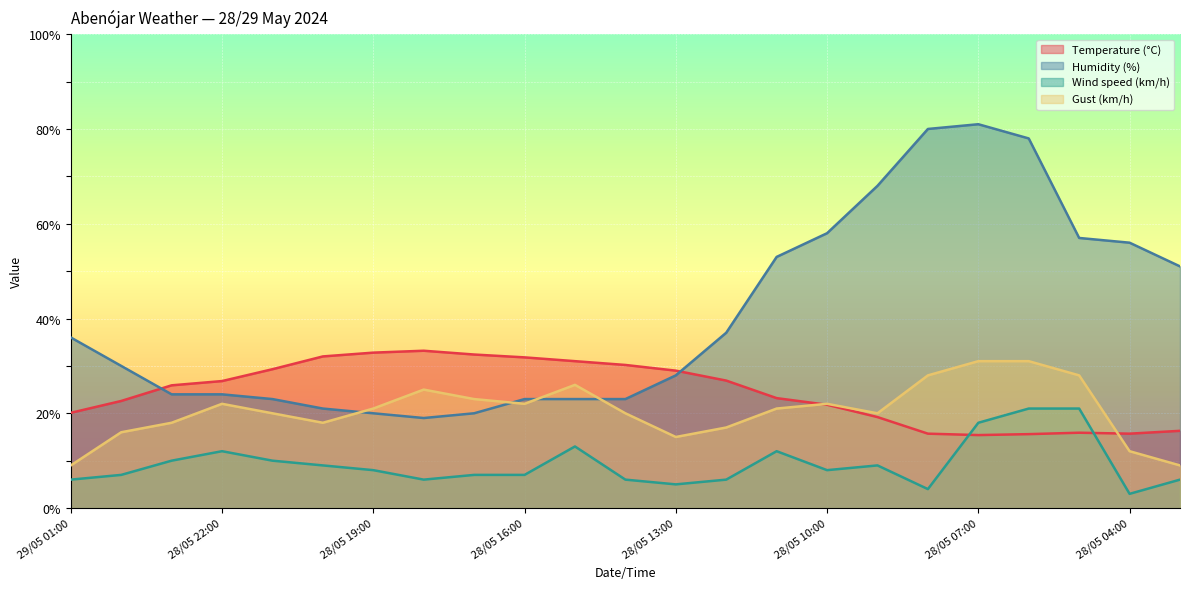

Rank the categories by Gust (km/h) value from highest to lowest.

28/05 07:00, 28/05 06:00, 28/05 08:00, 28/05 05:00, 28/05 15:00, 28/05 18:00, 28/05 17:00, 28/05 22:00, 28/05 16:00, 28/05 10:00, 28/05 19:00, 28/05 11:00, 28/05 21:00, 28/05 14:00, 28/05 09:00, 28/05 23:00, 28/05 20:00, 28/05 12:00, 29/05 00:00, 28/05 13:00, 28/05 04:00, 29/05 01:00, 28/05 03:00